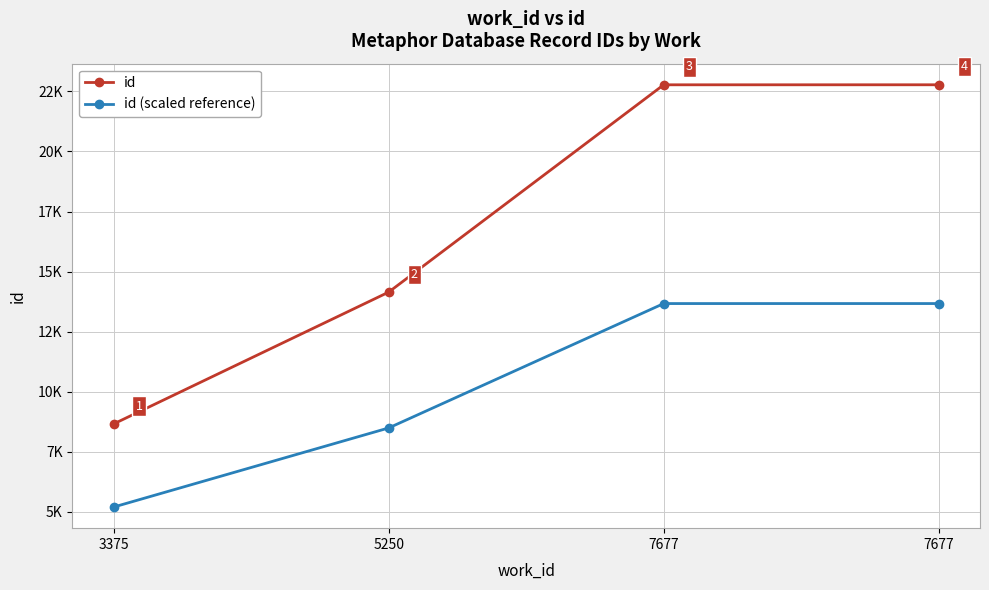

The id (scaled reference) series shows 7282.0 at 7677. True or false?

False